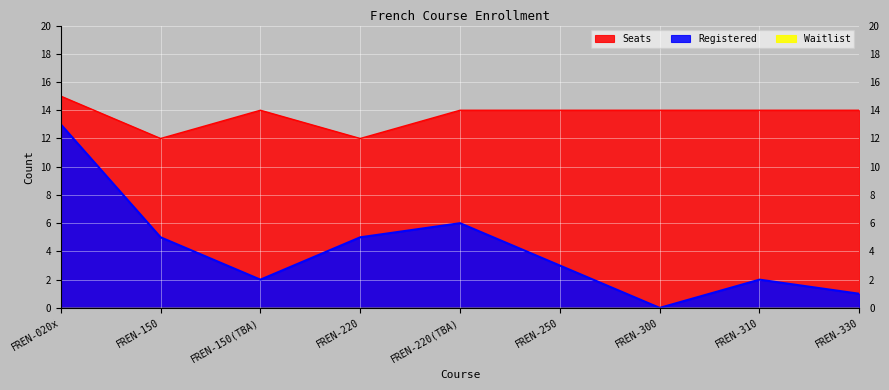

Rank the categories by Registered value from highest to lowest.

FREN-020x, FREN-220(TBA), FREN-150, FREN-220, FREN-250, FREN-150(TBA), FREN-310, FREN-330, FREN-300